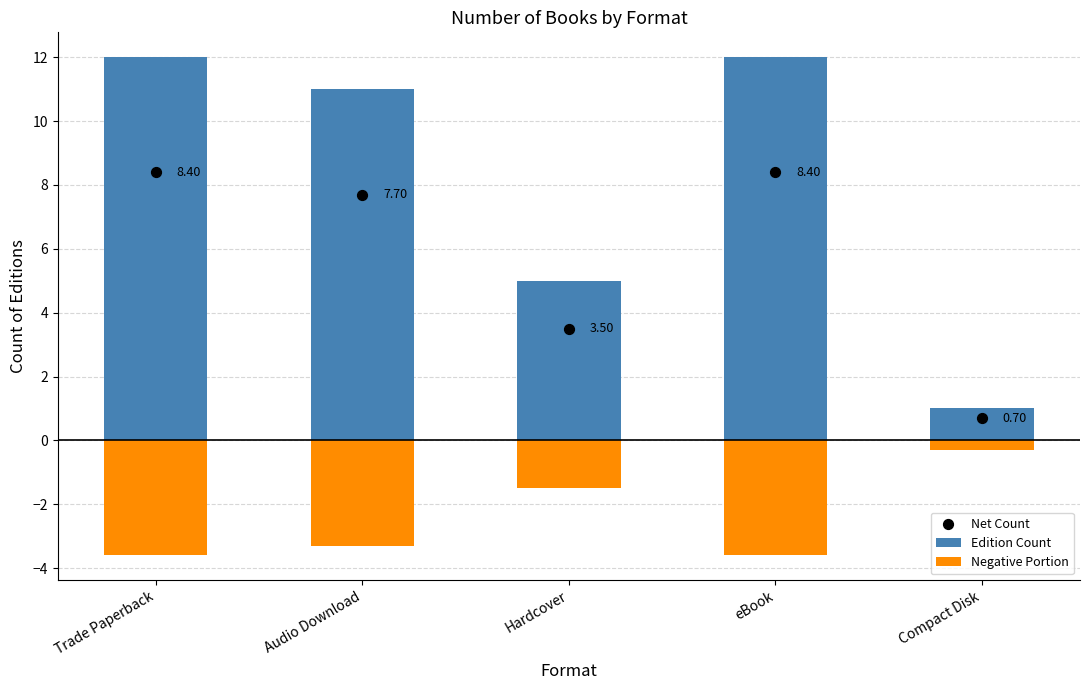

What is the total value across all series at Trade Paperback?

16.8